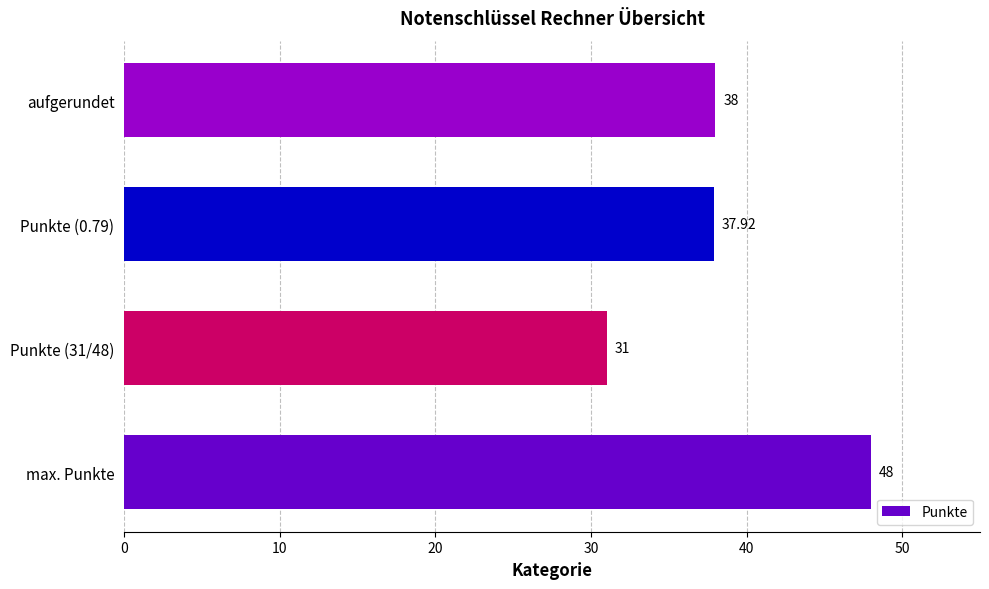

Between max. Punkte and Punkte (0.79), which is larger?

max. Punkte